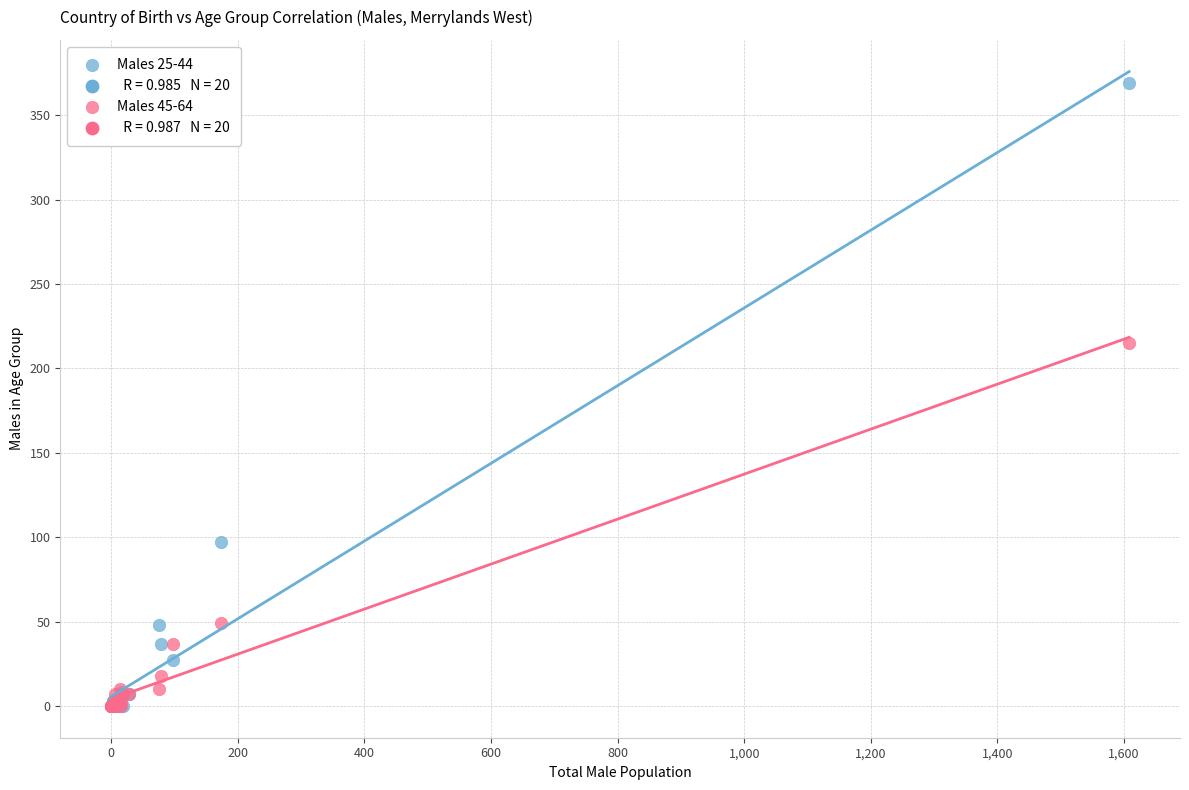

Across all series, what Y value is closest to 184?

215